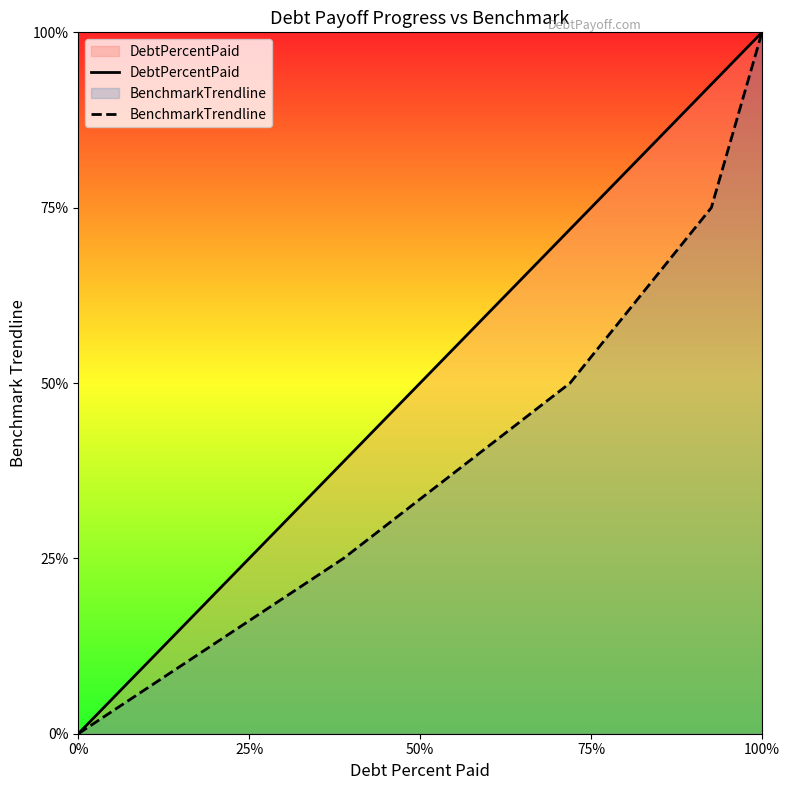

List the series in order of their overall mean, lowest first.

BenchmarkTrendline, DebtPercentPaid